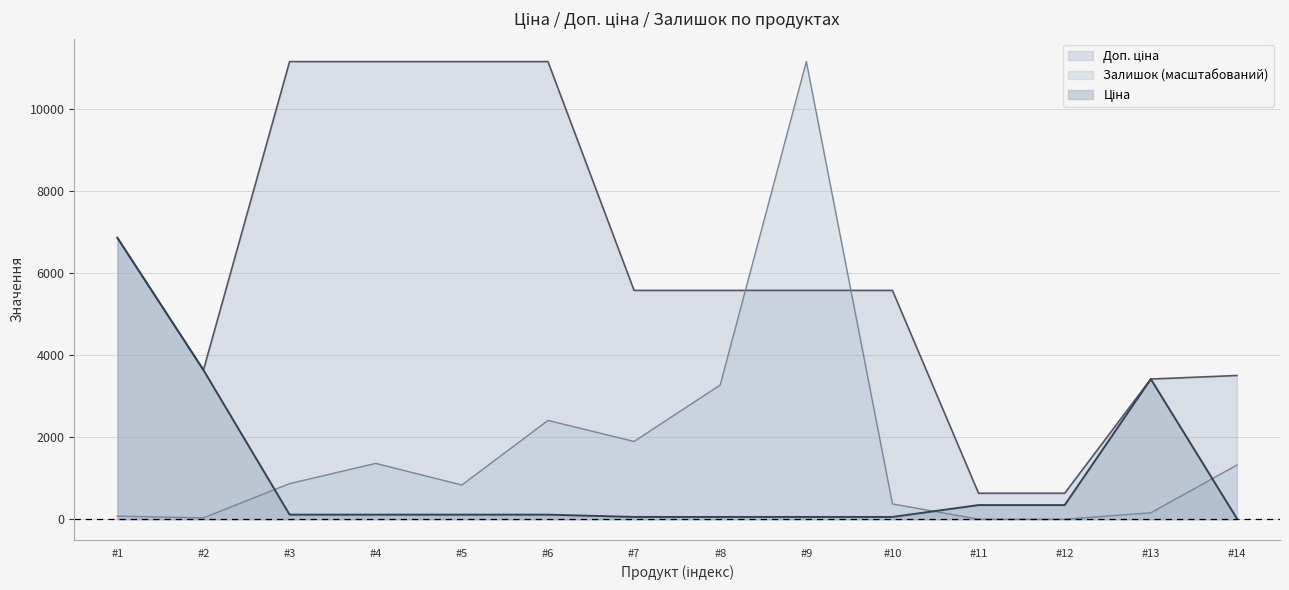

At which category is the sum across all series the highest?

#9